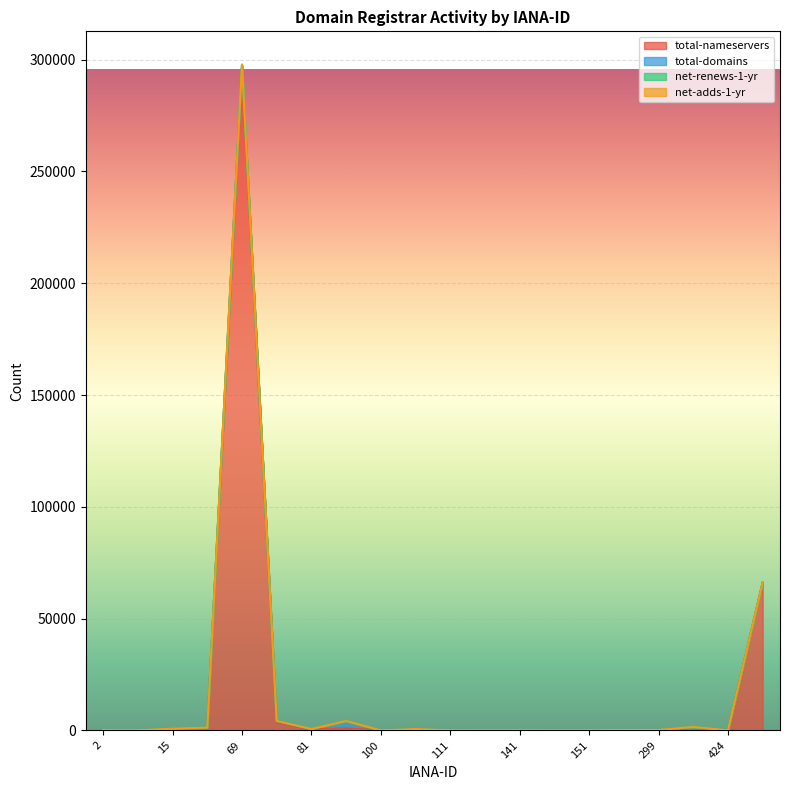

Rank the categories by total-nameservers value from highest to lowest.

69, 433, 79, 48, 83, 81, 303, 15, 106, 292, 299, 424, 141, 2, 9, 134, 151, 111, 100, 146